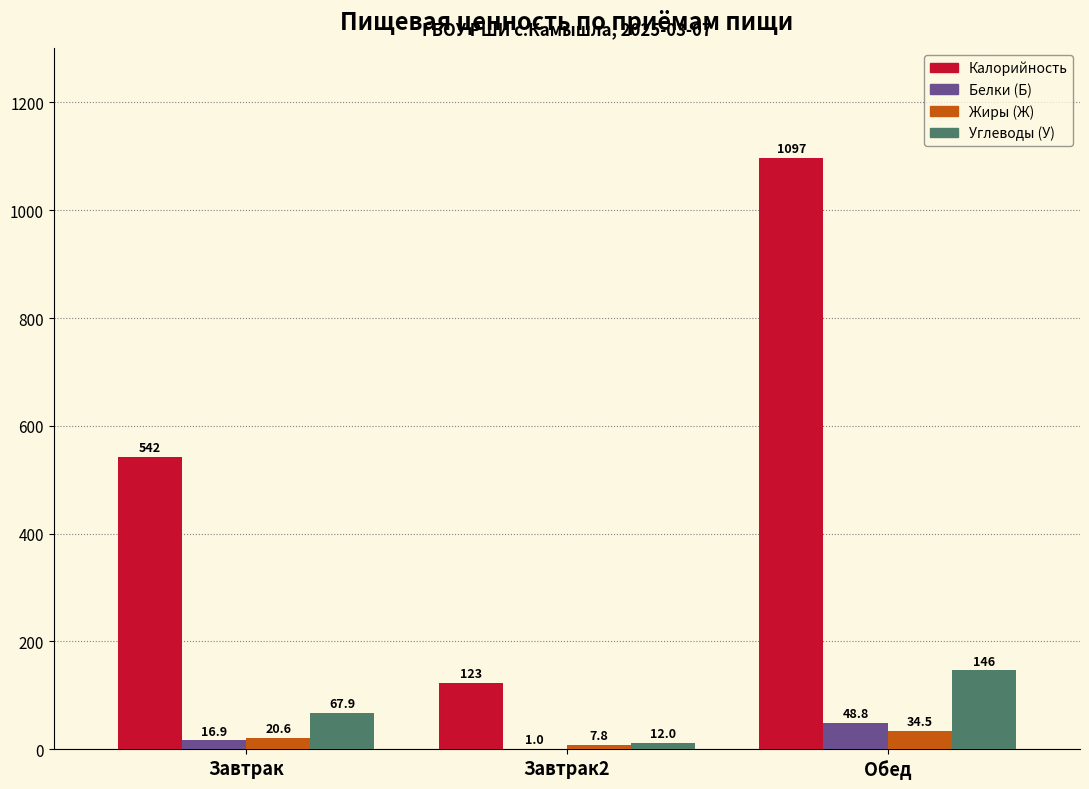

What is the highest value of the Углеводы (У) series?

146.2